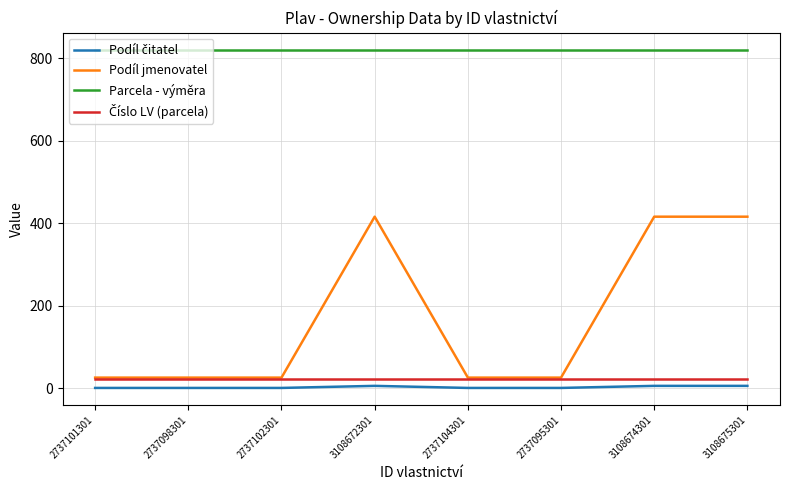

Is it true that Podíl jmenovatel equals 26 at 2737095301?

True